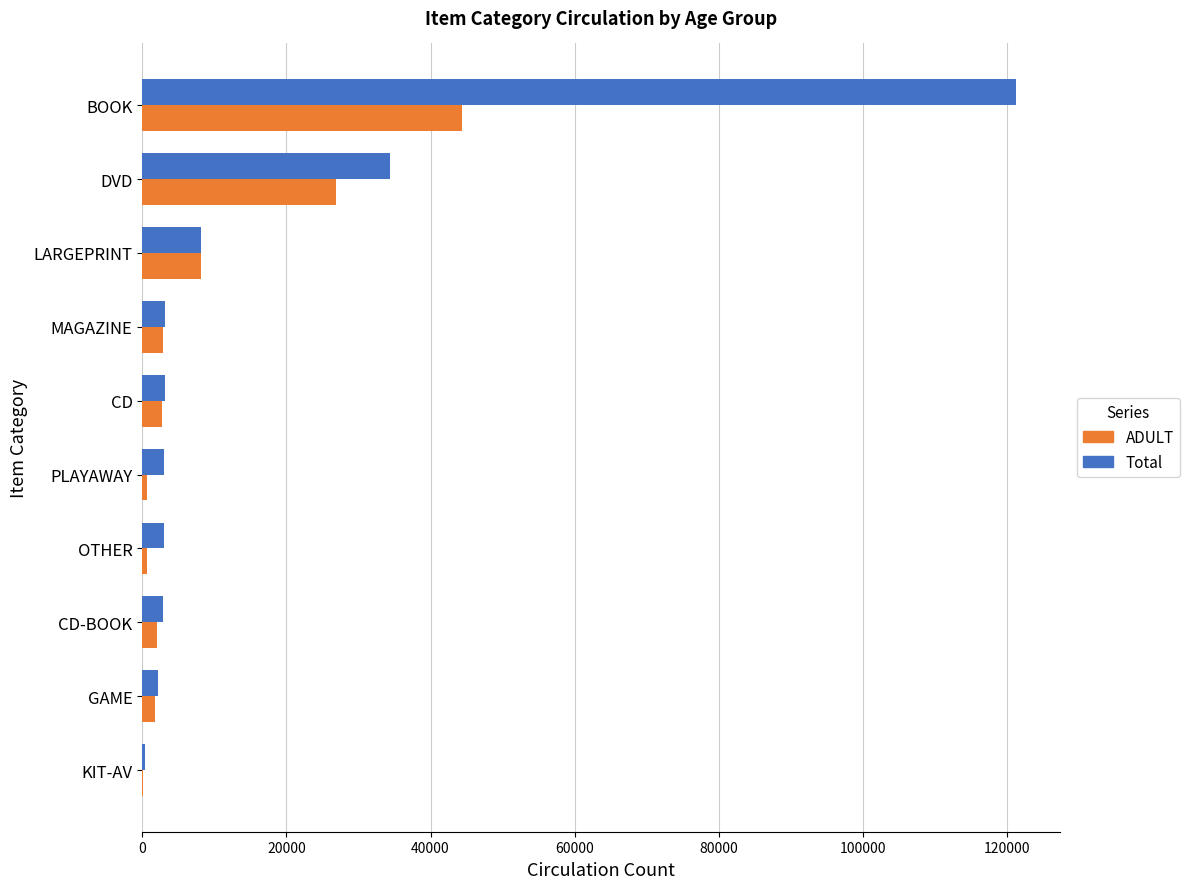

Which series has the largest total across all categories?

Total